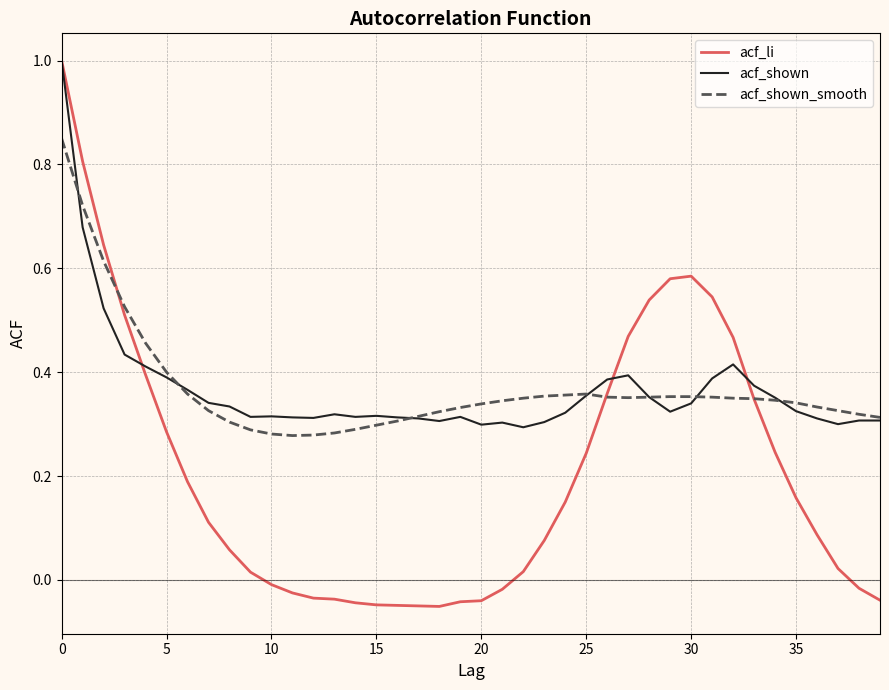

Which series has the largest range (max minus min)?

acf_li